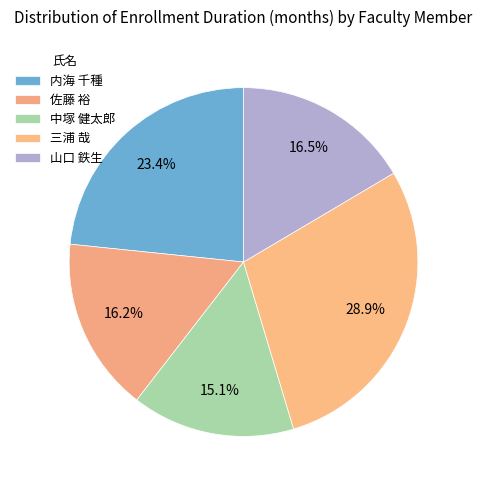

How many slices are in this pie chart?

5